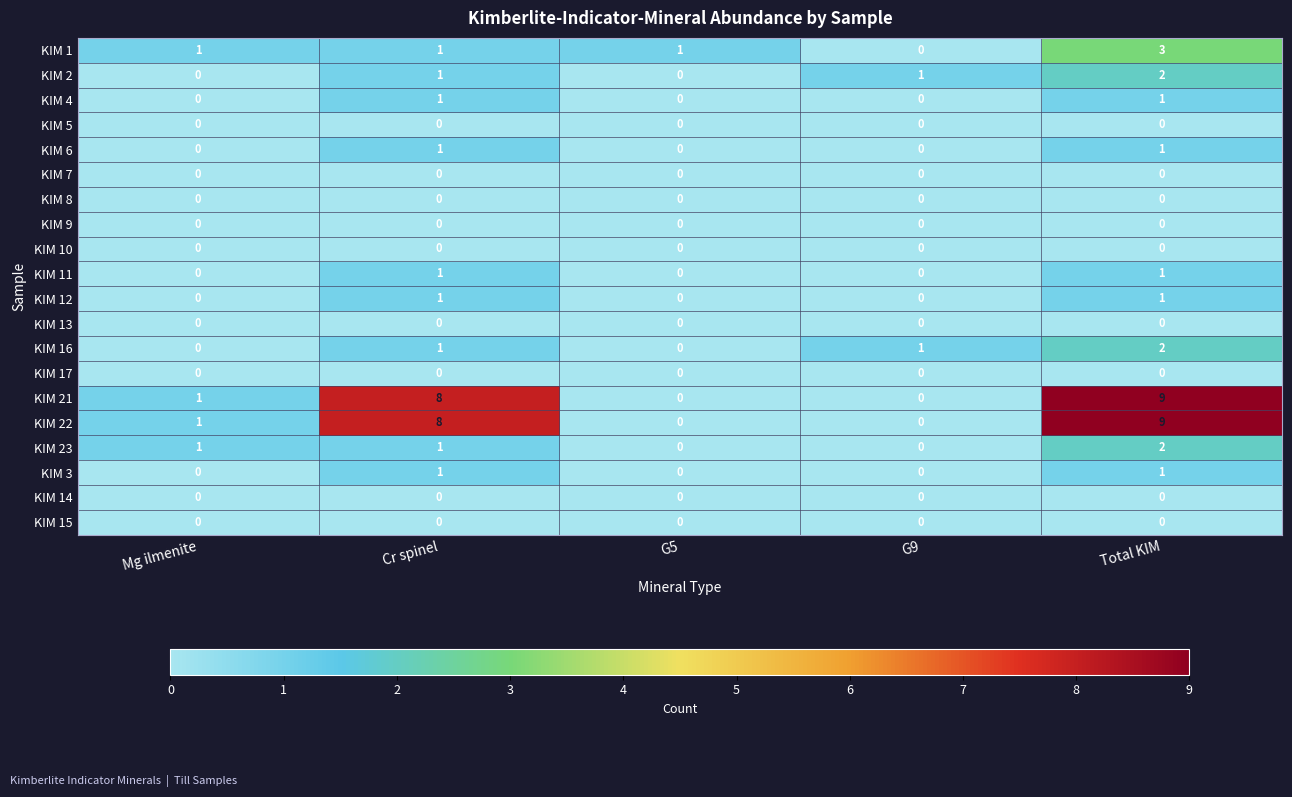

The value of KIM 17 at Cr spinel is 0. True or false?

True